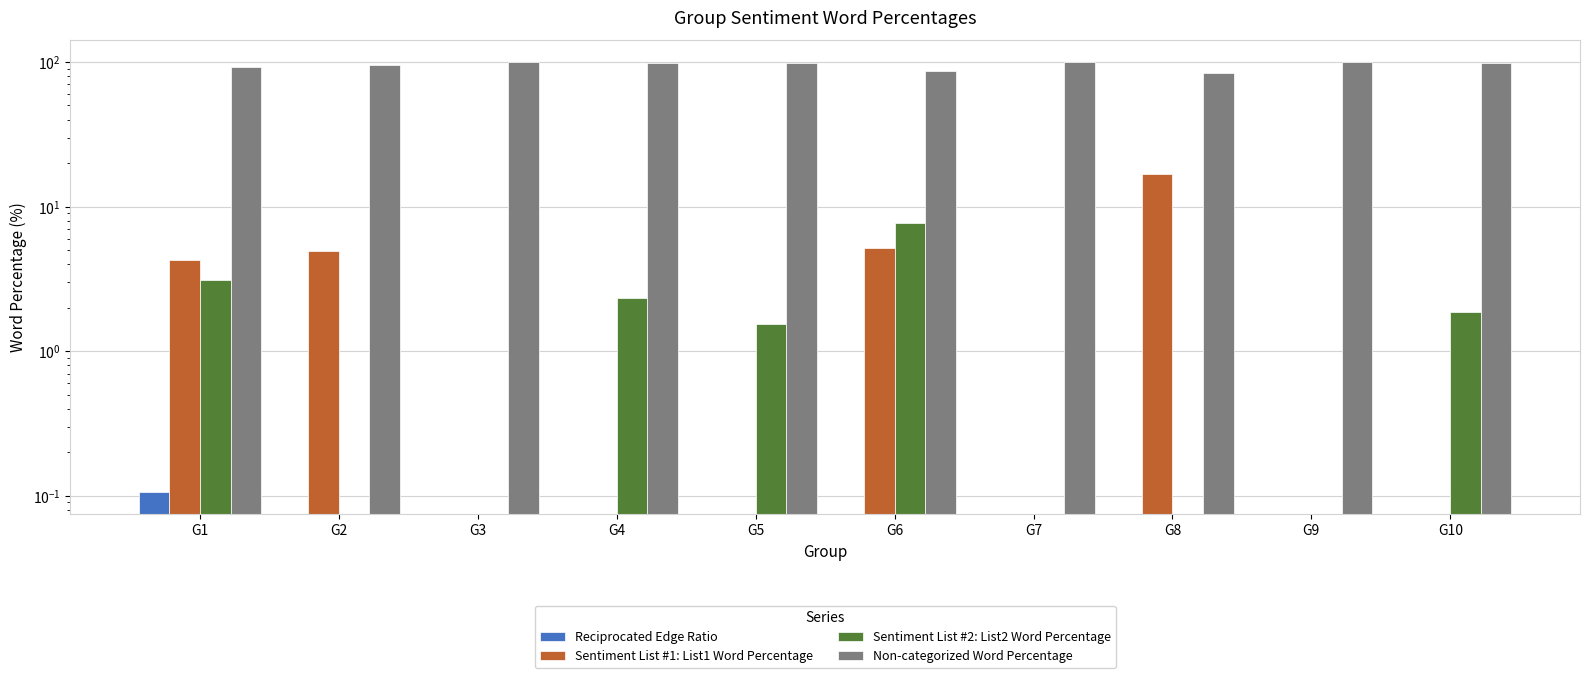

Is it true that Non-categorized Word Percentage equals 100.0 at G9?

True